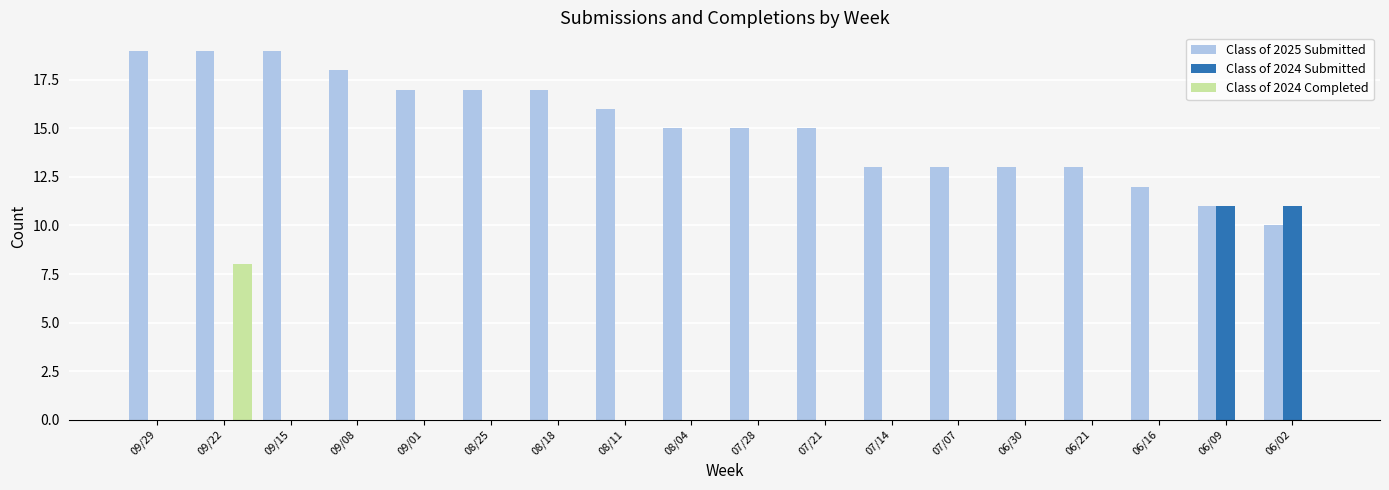

Which series has the largest total across all categories?

Class of 2025 Submitted